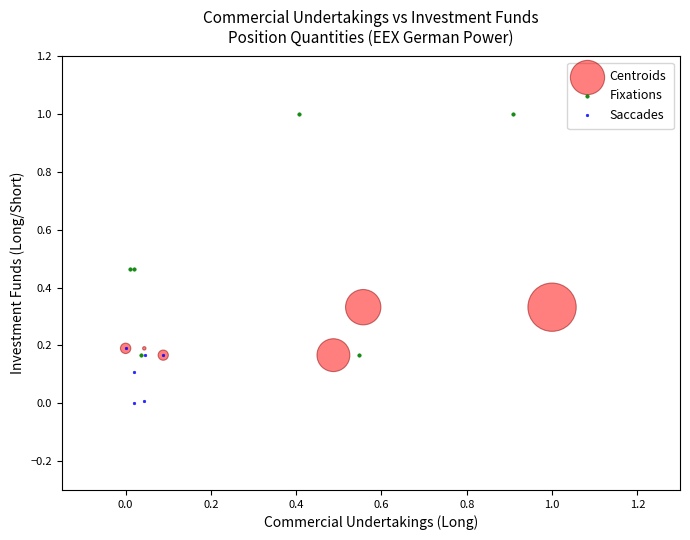

What are all the series names shown in the legend?

Centroids, Fixations, Saccades